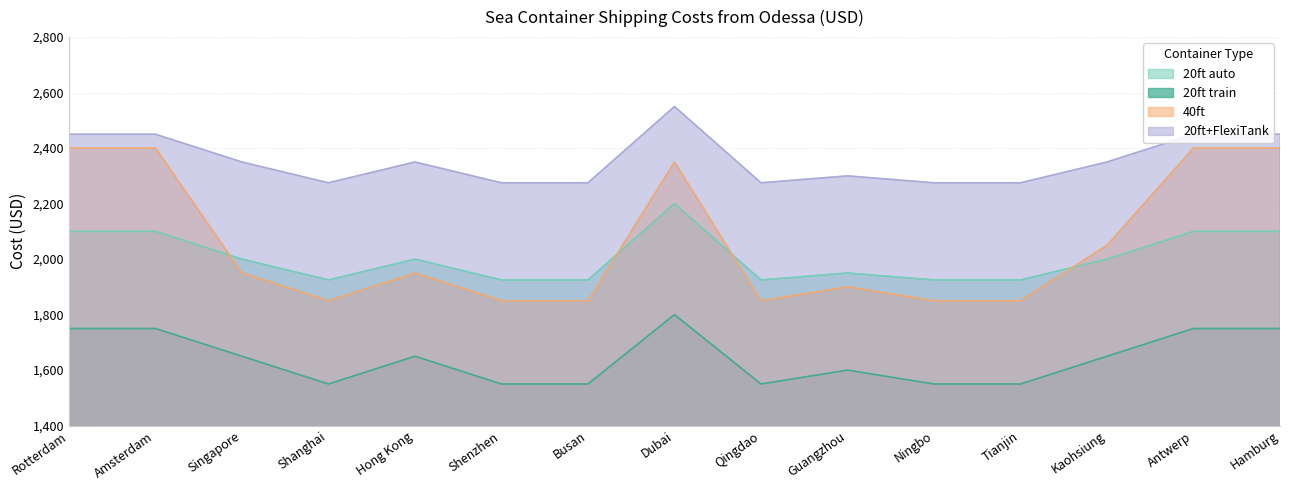

Reading right to left, list all the values displayed in this chart.

20ft auto: Hamburg=2100	Antwerp=2100	Kaohsiung=2000	Tianjin=1925	Ningbo=1925	Guangzhou=1950	Qingdao=1925	Dubai=2200	Busan=1925	Shenzhen=1925	Hong Kong=2000	Shanghai=1925	Singapore=2000	Amsterdam=2100	Rotterdam=2100
20ft train: Hamburg=1750	Antwerp=1750	Kaohsiung=1650	Tianjin=1550	Ningbo=1550	Guangzhou=1600	Qingdao=1550	Dubai=1800	Busan=1550	Shenzhen=1550	Hong Kong=1650	Shanghai=1550	Singapore=1650	Amsterdam=1750	Rotterdam=1750
40ft: Hamburg=2400	Antwerp=2400	Kaohsiung=2050	Tianjin=1850	Ningbo=1850	Guangzhou=1900	Qingdao=1850	Dubai=2350	Busan=1850	Shenzhen=1850	Hong Kong=1950	Shanghai=1850	Singapore=1950	Amsterdam=2400	Rotterdam=2400
20ft+FlexiTank: Hamburg=2450	Antwerp=2450	Kaohsiung=2350	Tianjin=2275	Ningbo=2275	Guangzhou=2300	Qingdao=2275	Dubai=2550	Busan=2275	Shenzhen=2275	Hong Kong=2350	Shanghai=2275	Singapore=2350	Amsterdam=2450	Rotterdam=2450